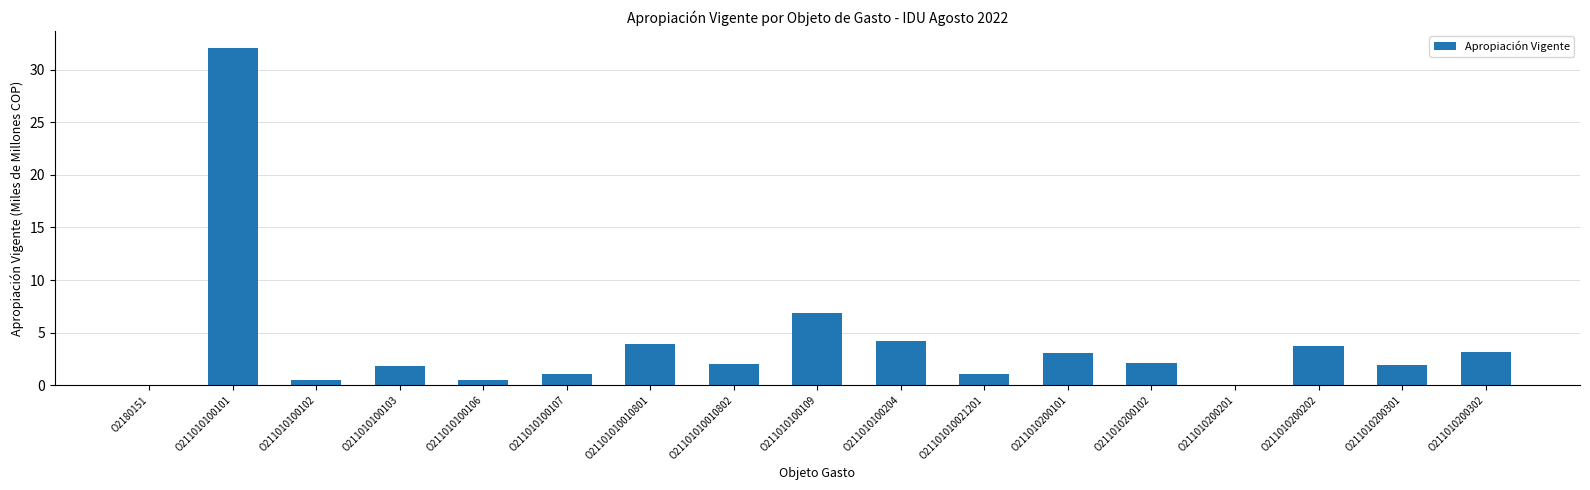

Does the chart contain stacked bars?

No